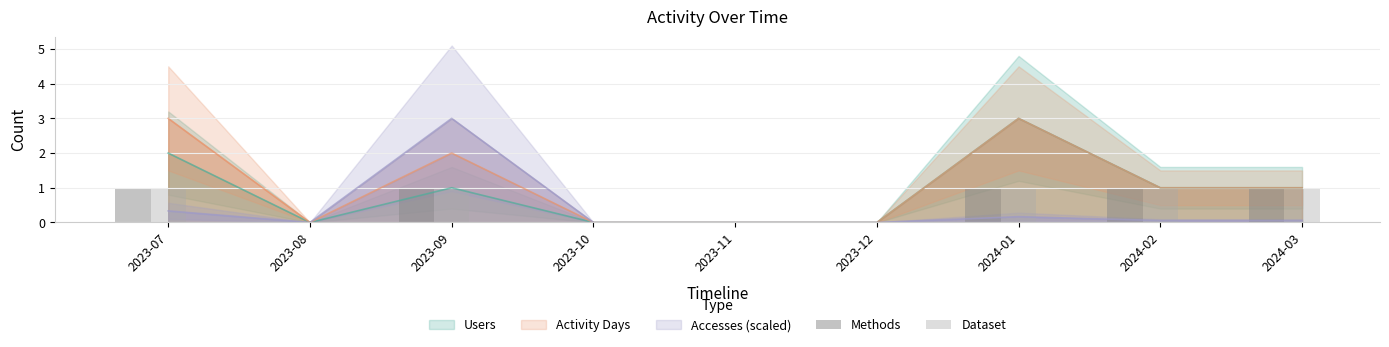

Is the value of Methods at 2023-09 greater than the value of Dataset at 2024-03?

No